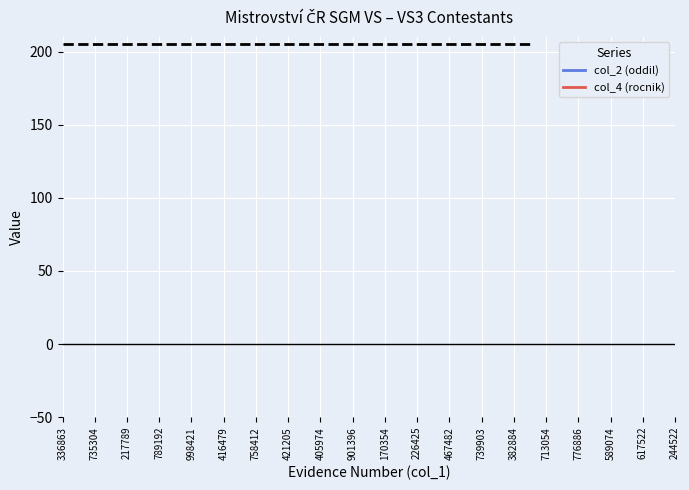

Count the number of categories in the chart.

20